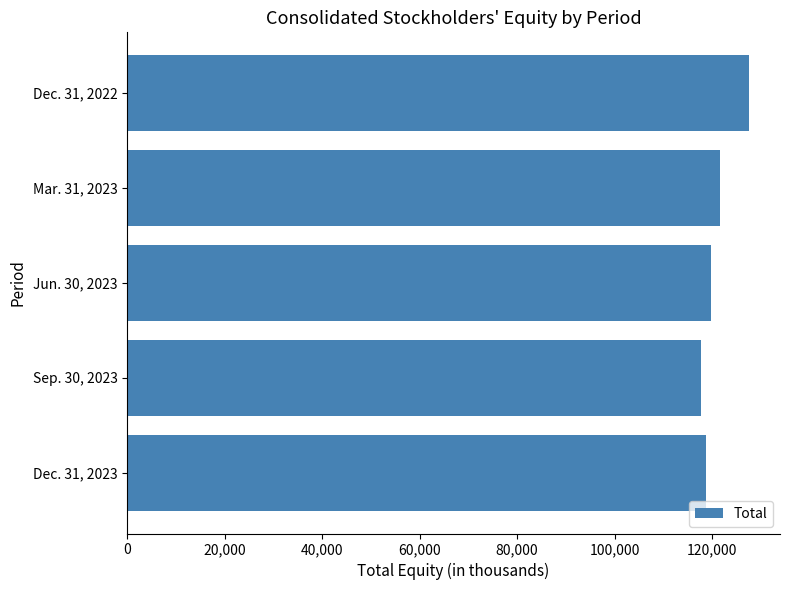

What is the label of the 3rd bar from the top?

Jun. 30, 2023